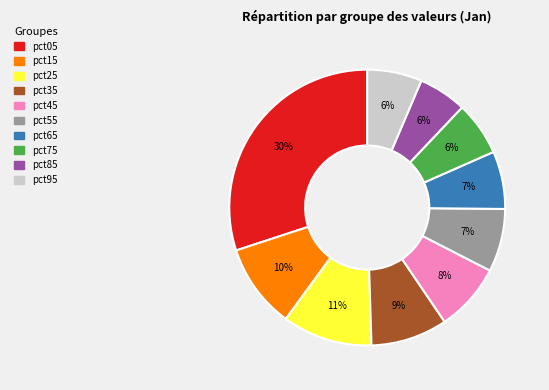

To the nearest percent, what is the difference between the pct35 and pct95 slice percentages?

3%